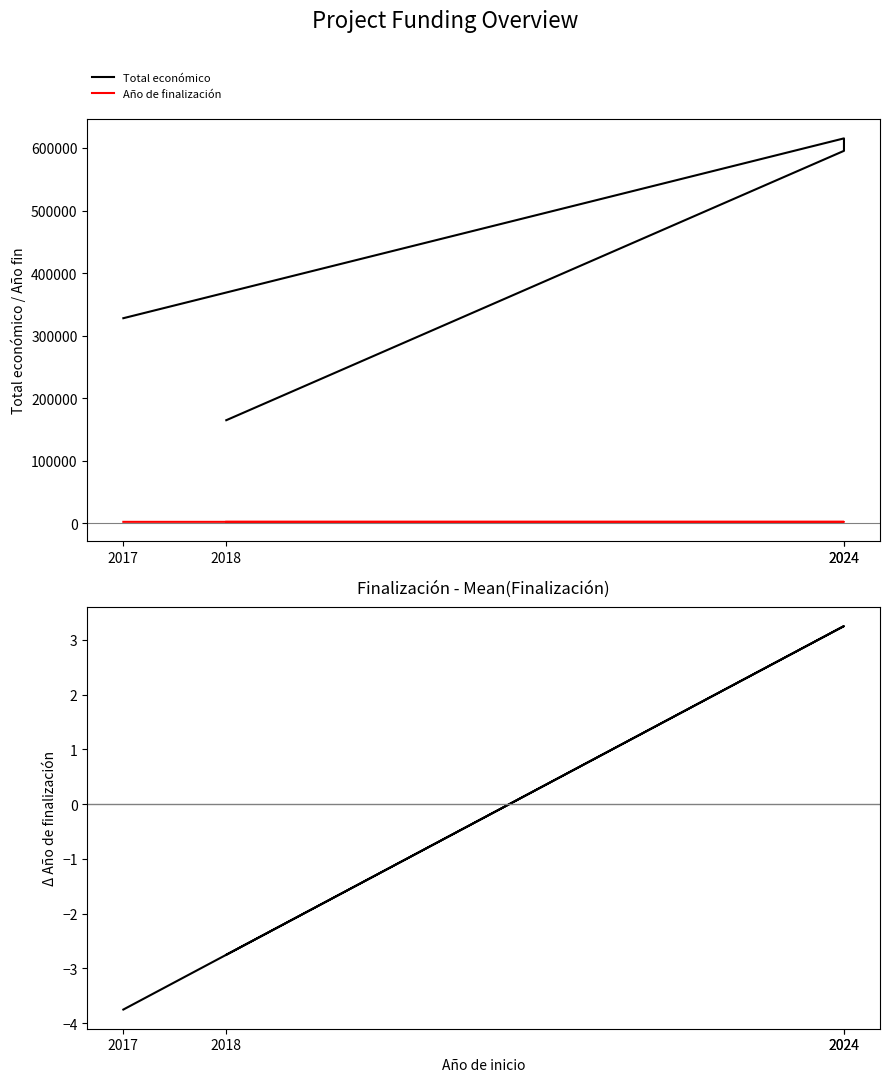

Which series has the largest total across all categories?

Total económico